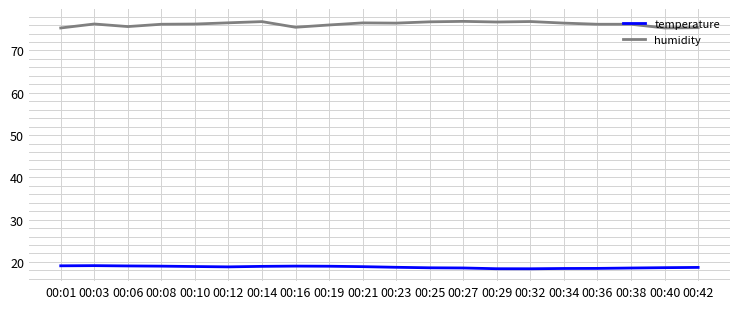

True or false: humidity and temperature intersect in this chart.

False